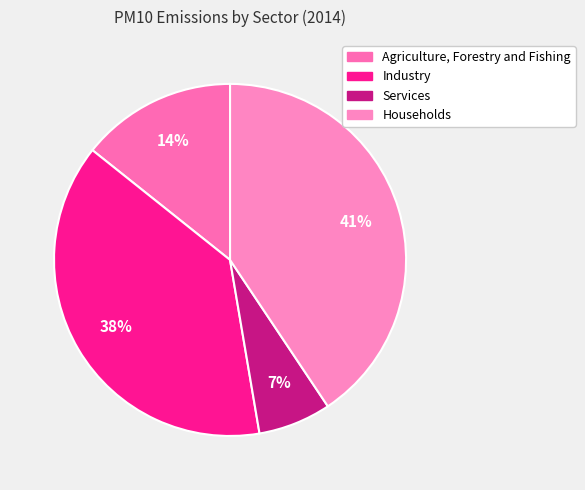

Which category has the biggest portion of the pie?

Households